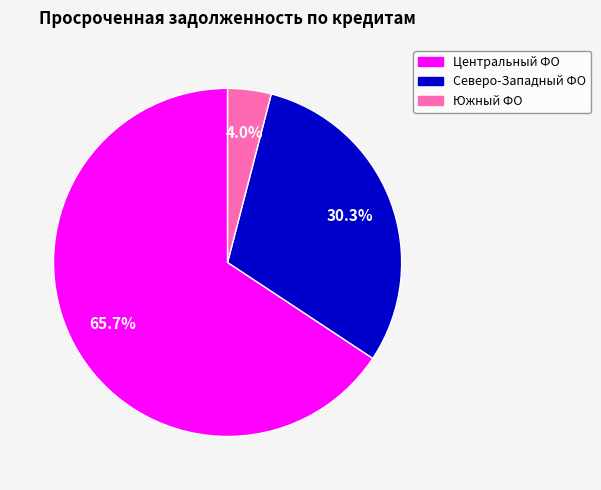

Does any single category account for the majority?

Yes